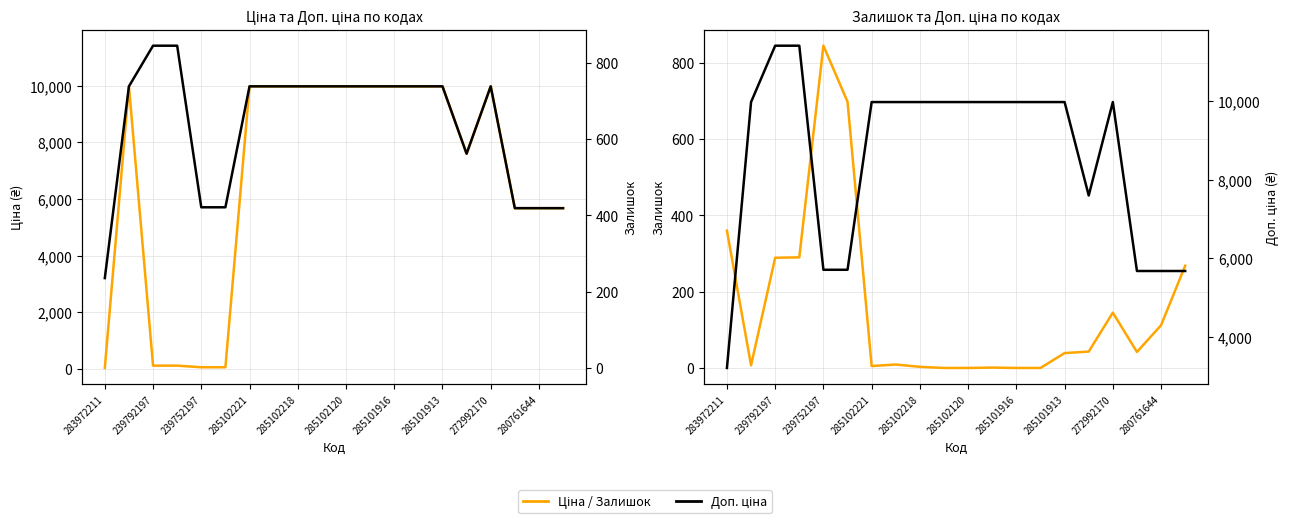

What is the difference between the maximum and minimum values in the Ціна series?

9942.9